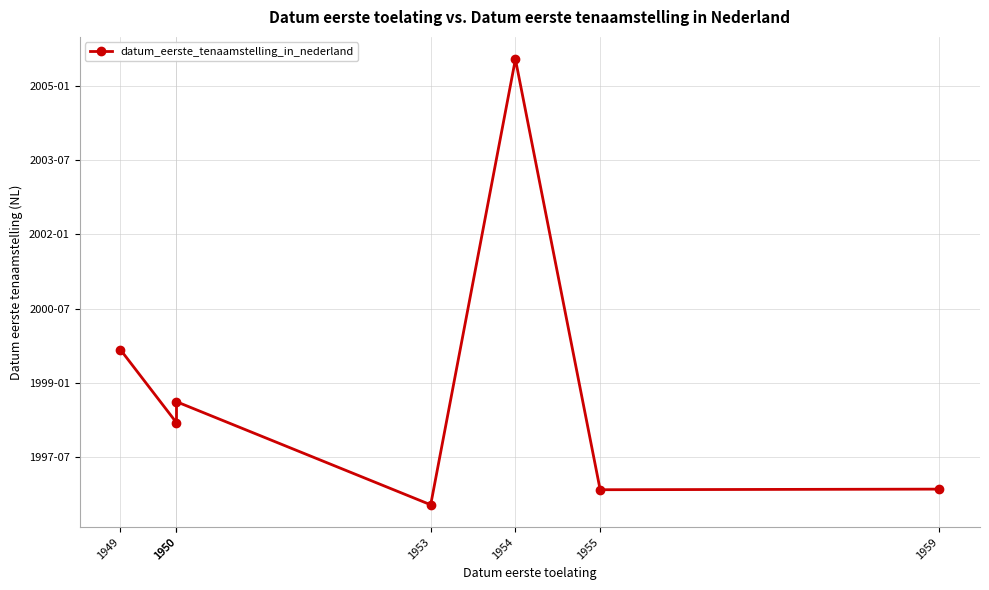

True or false: the data shows 1996.8 at 1955.

True